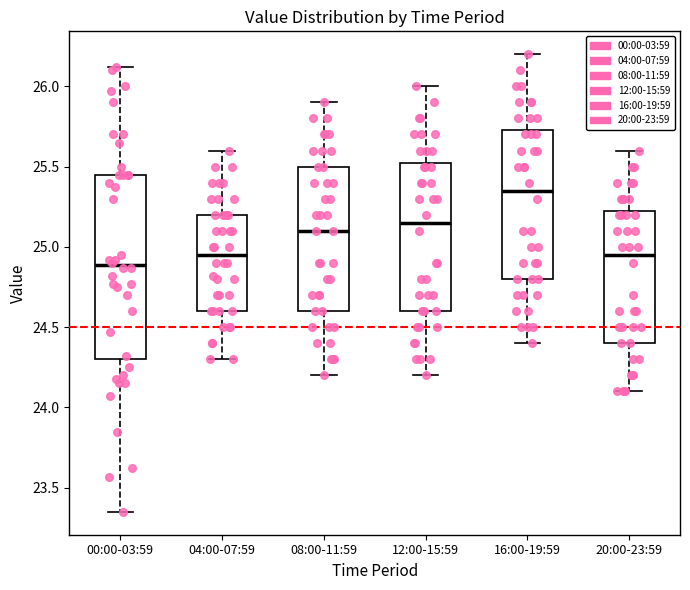

Which box has the highest median line?

16:00-19:59